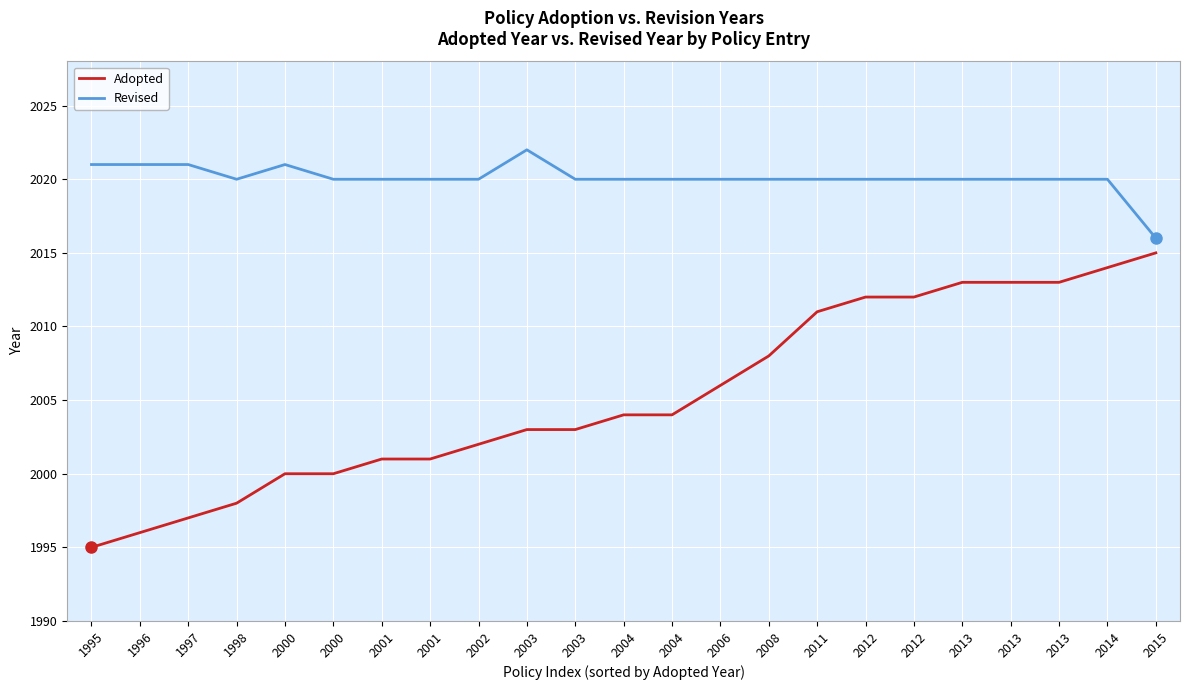

How many categories are shown in the chart?

23